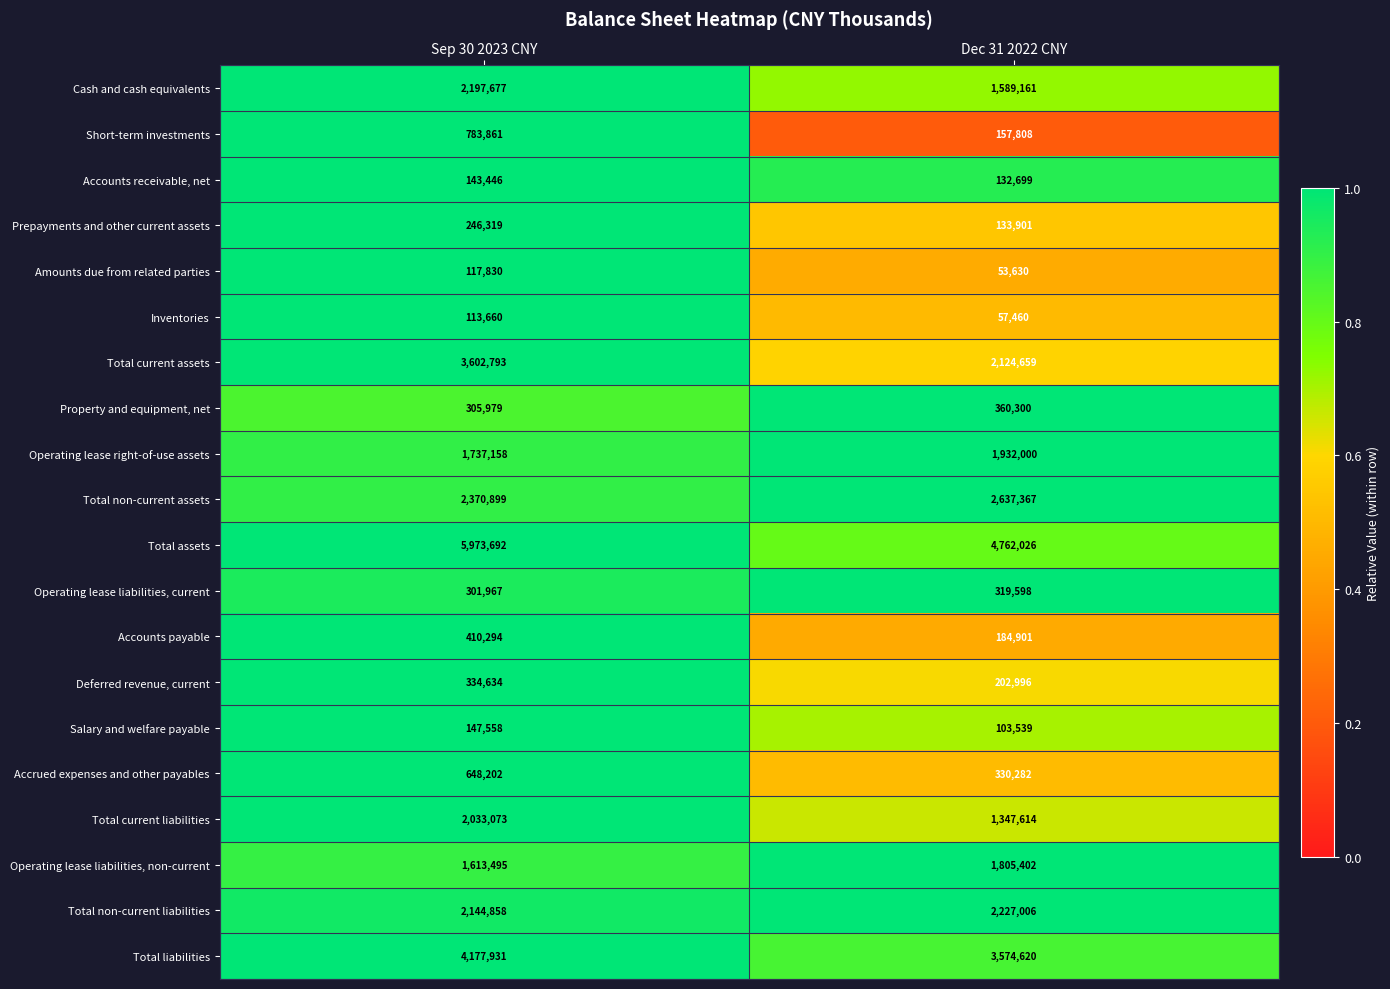

What is the sum of all Deferred revenue, current values?

537630